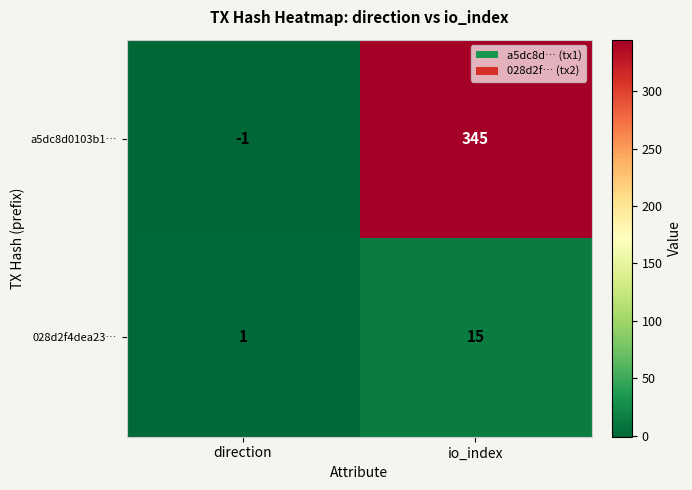

Between direction and io_index, which series saw the biggest shift?

a5dc8d0103b1…